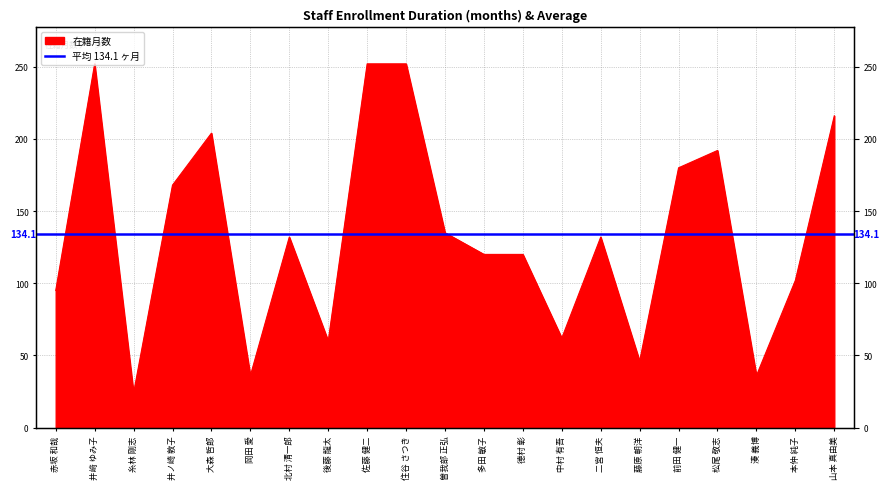

What is the change in value from 井ノ崎 敦子 to 曽我部 正弘?

-33